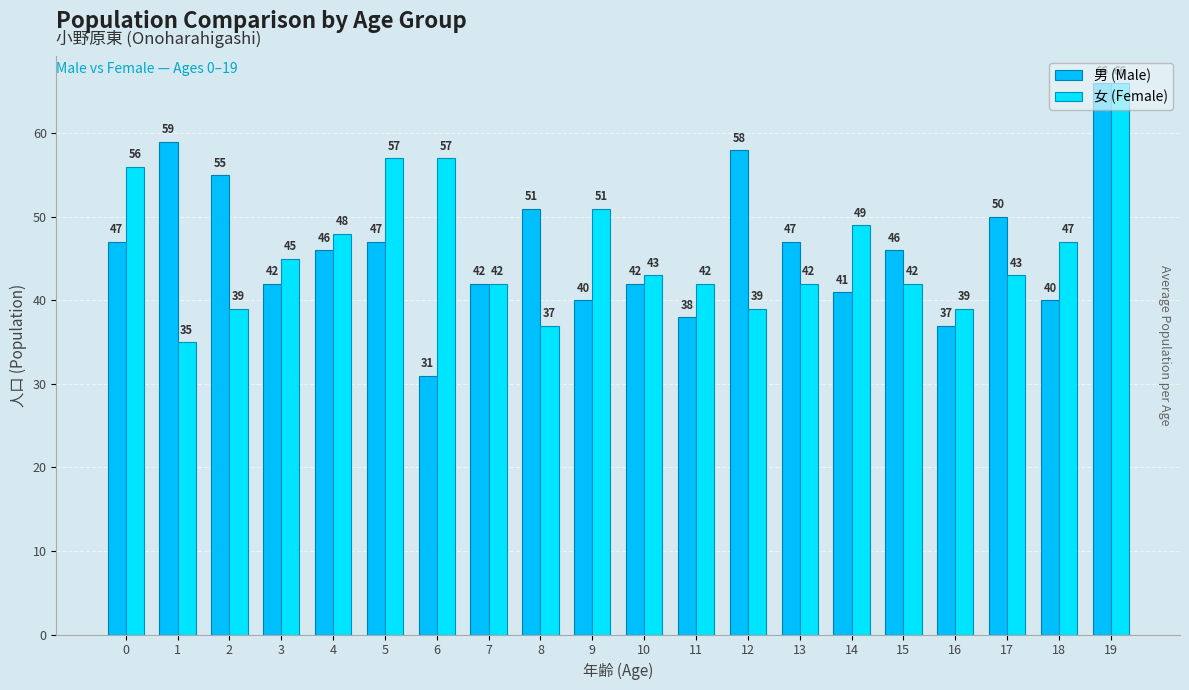

The 男 (Male) series shows 33 at 17. True or false?

False